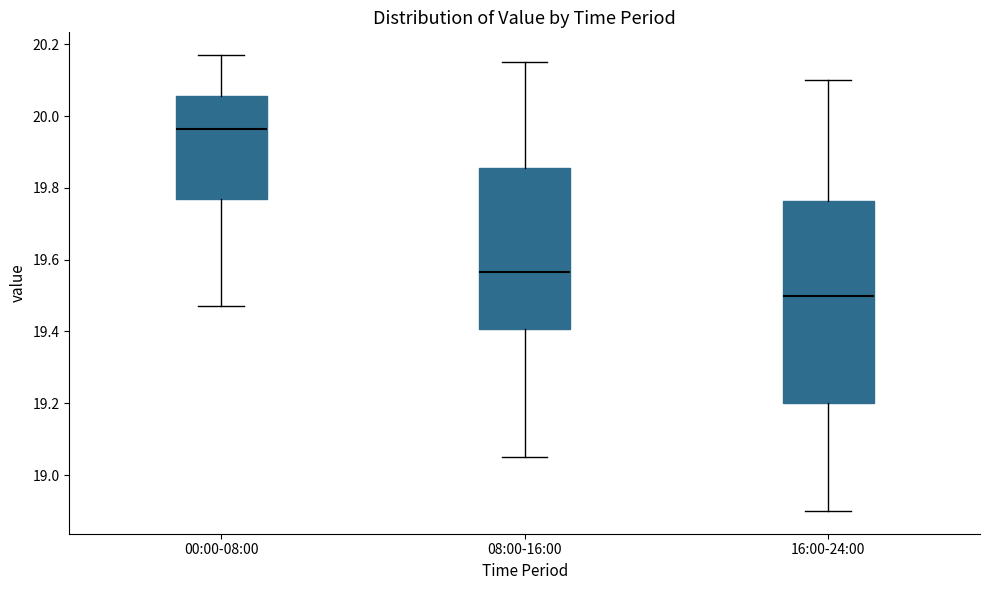

Where is the upper edge of the box for 08:00-16:00 on the y-axis? The values are not printed on the chart, so give them approximately, as read against the axis.

19.86